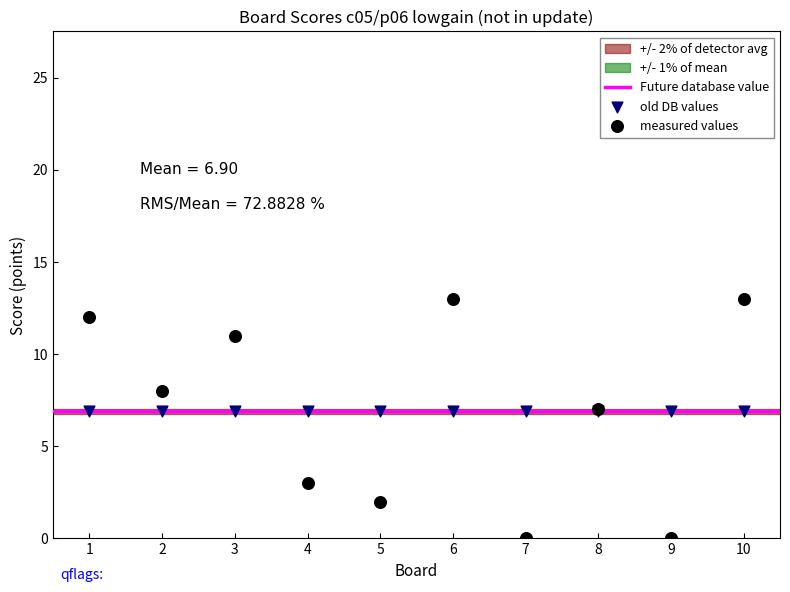

Which series reaches the minimum Y coordinate?

measured values